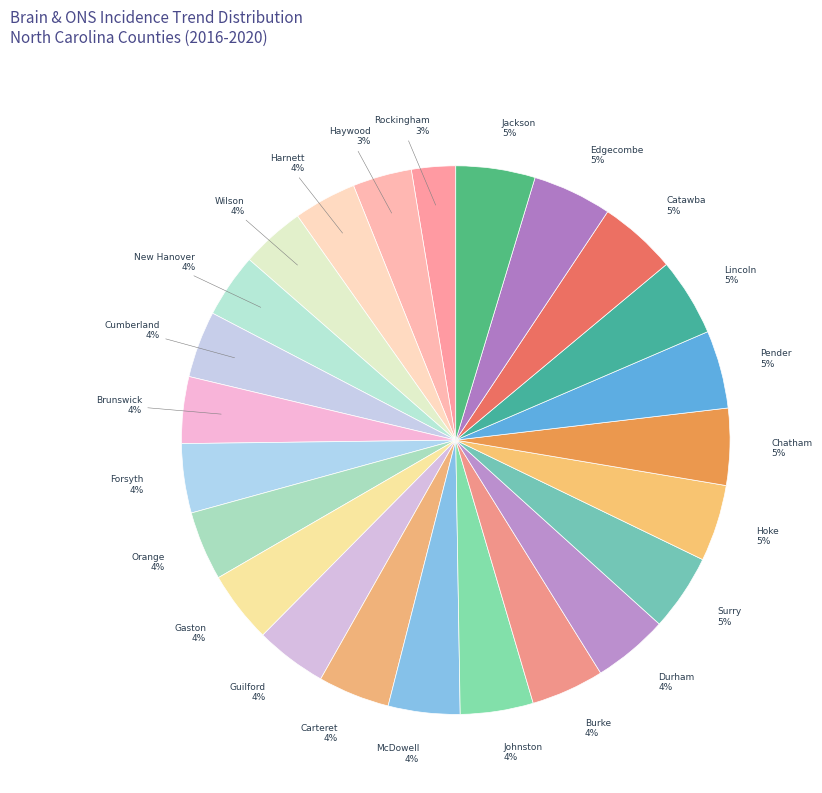

How many slices are in this pie chart?

24